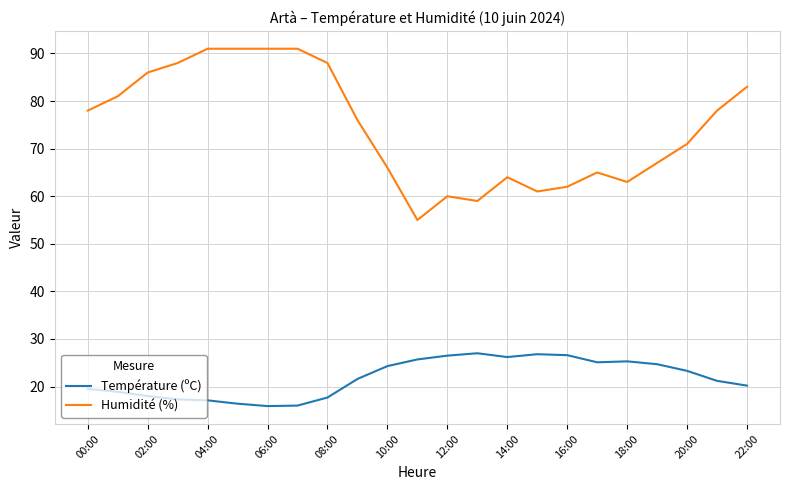

Which series has the largest range (max minus min)?

Humidité (%)